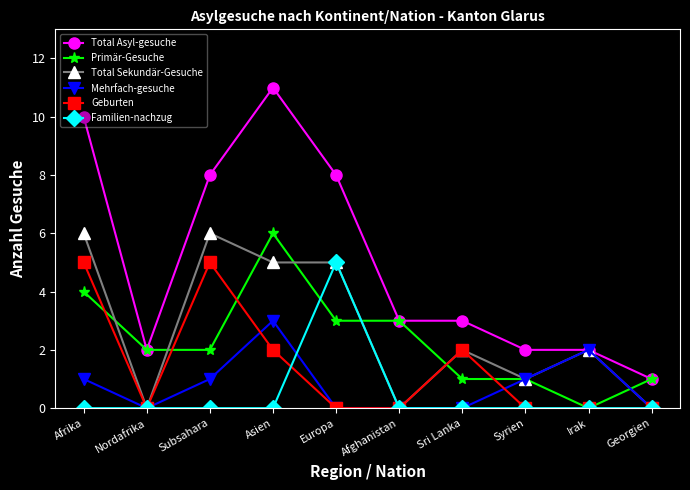

What position from the left is Europa?

5